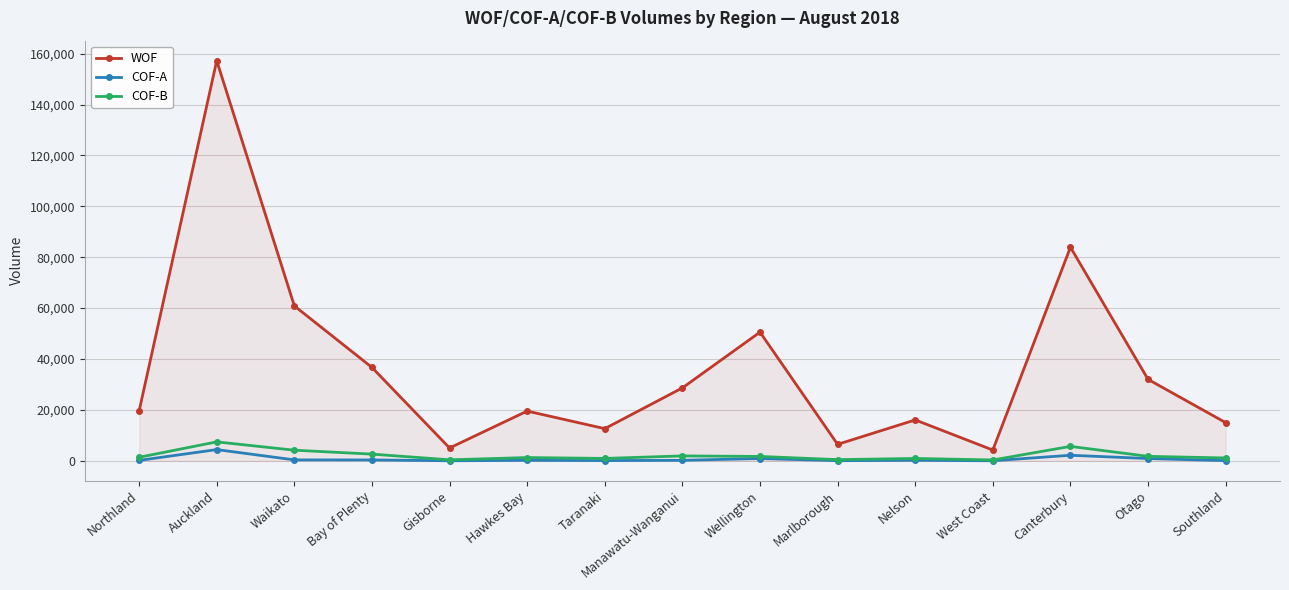

What is the greatest value displayed?

157218